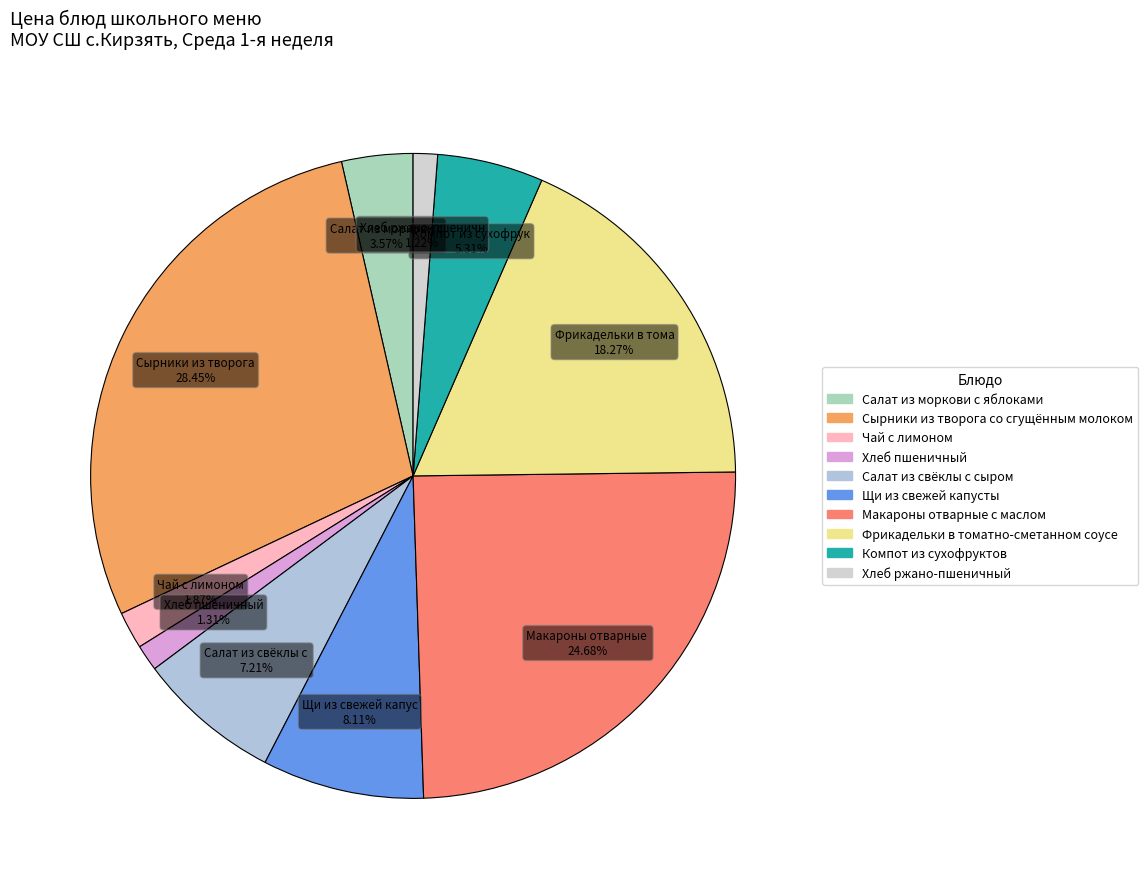

To the nearest percent, what is the average slice percentage?

10%